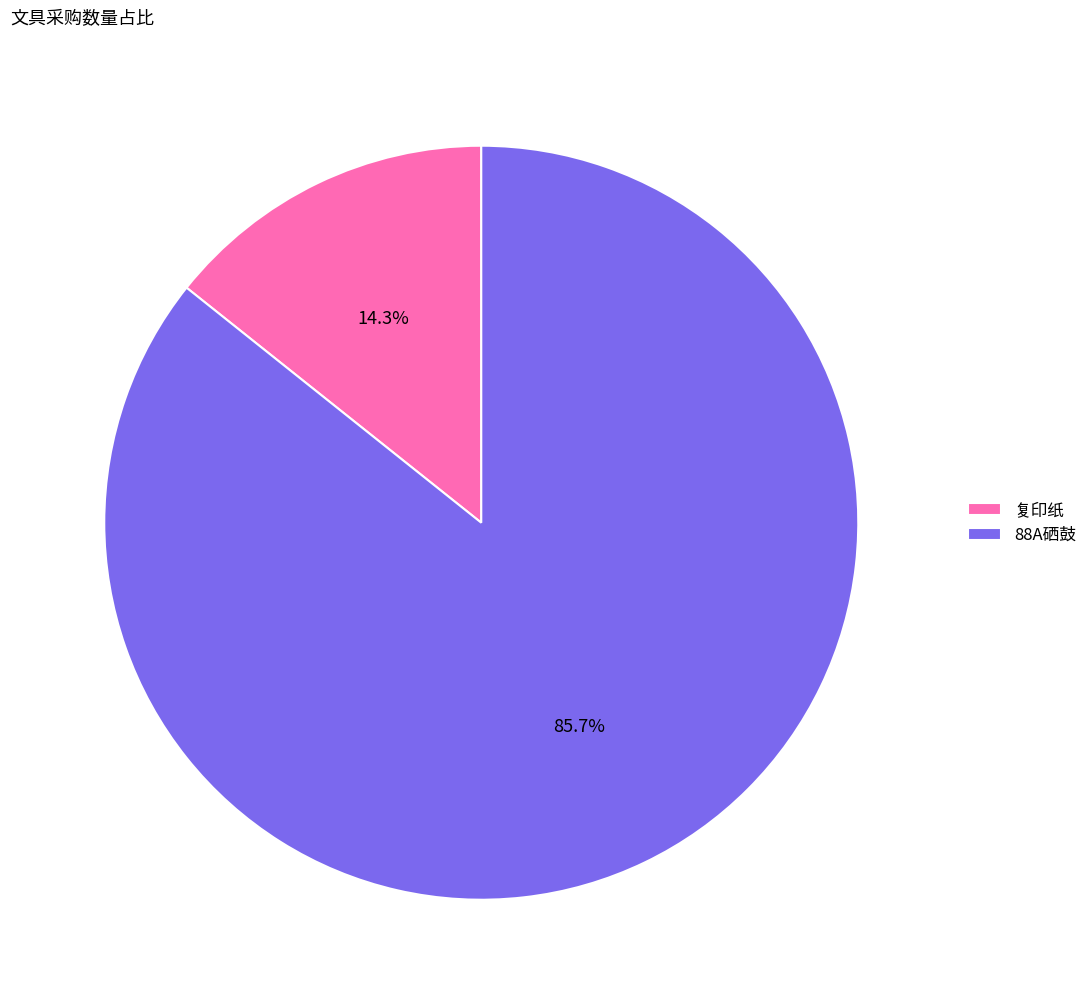

Count the number of slices in the pie.

2